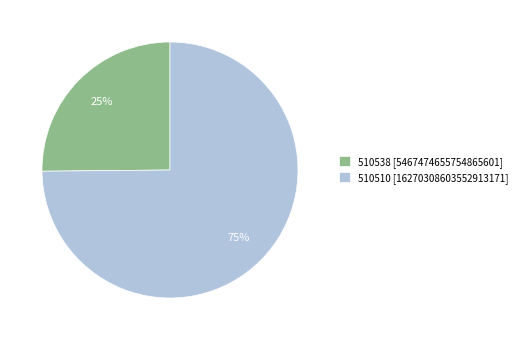

Count the number of slices in the pie.

2